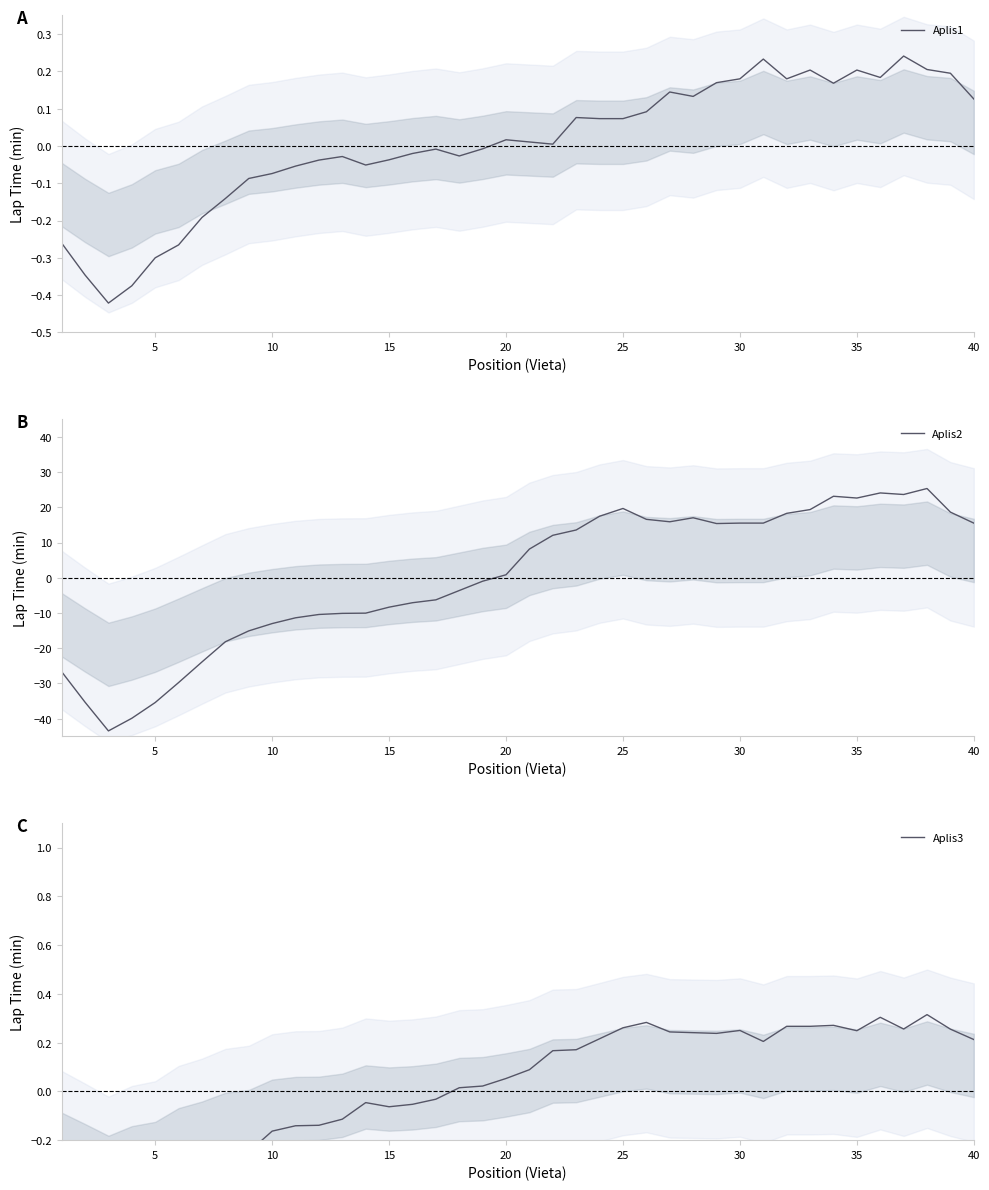

True or false: Aplis2 has a value of -13.0 at 10.

True